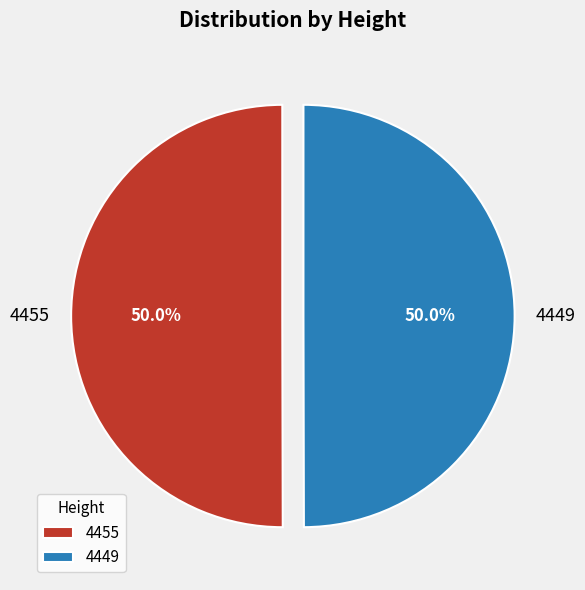

Is the sum of 4449 and 4455 greater than half?

Yes